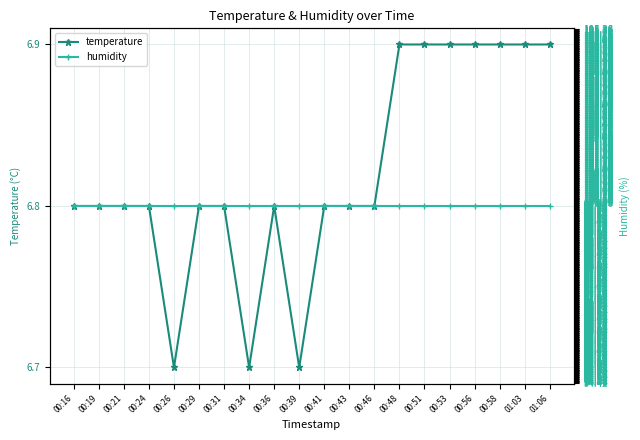

What is the spread (max minus min) of values at 00:48?

93.0